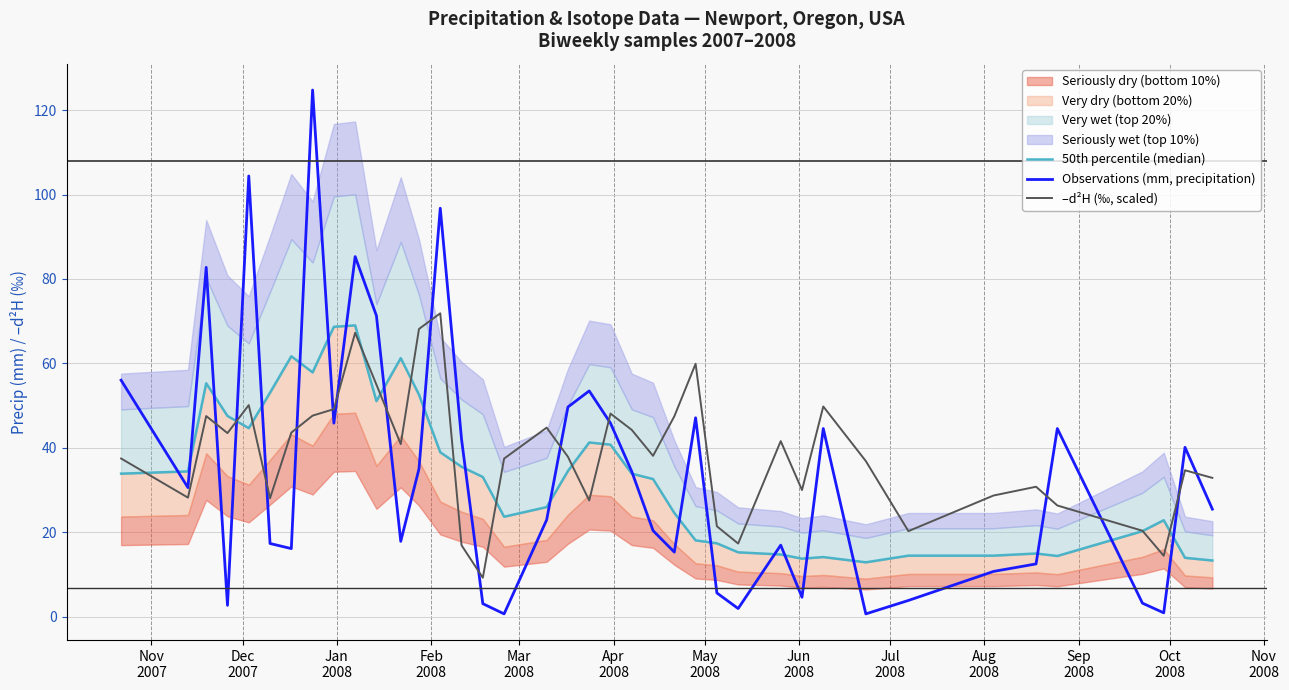

What is the maximum value for Observations (mm, precipitation)?

124.8